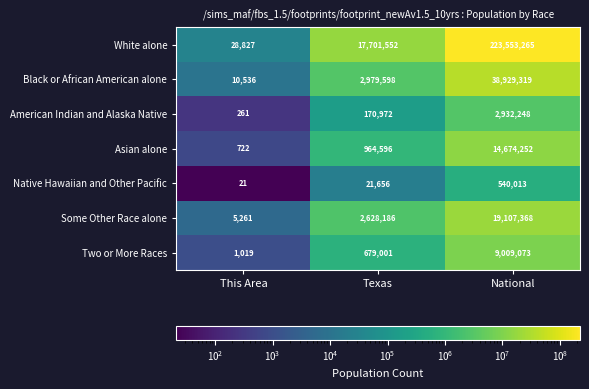

Between This Area and Texas, which series saw the biggest shift?

White alone